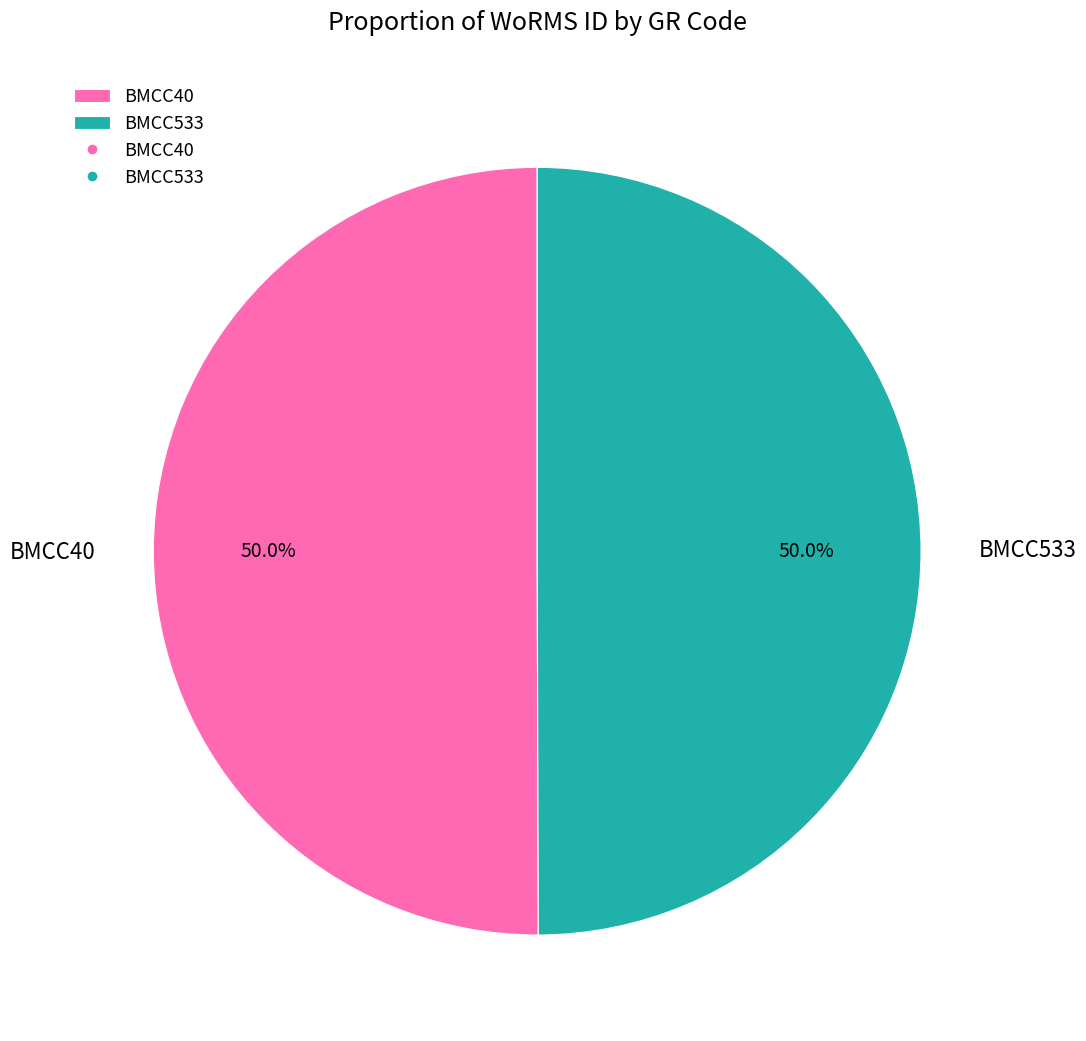

What is the total percentage of BMCC533 and BMCC40?

100.0%